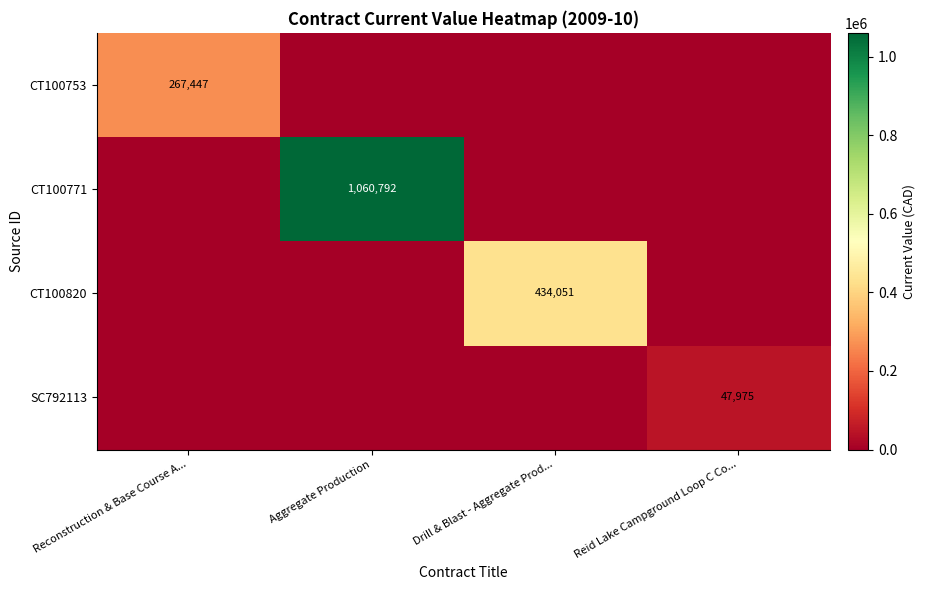

The value of CT100771 at Aggregate Production is 1060792. True or false?

True